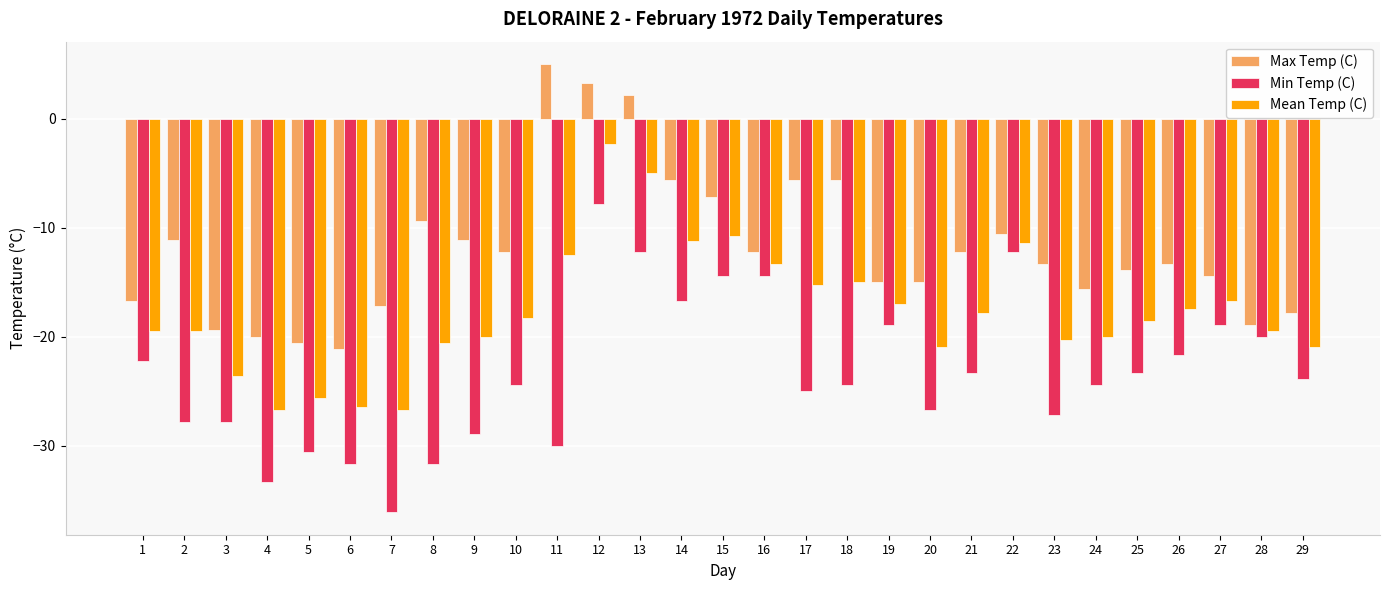

At which label does Min Temp (C) reach its minimum?

7